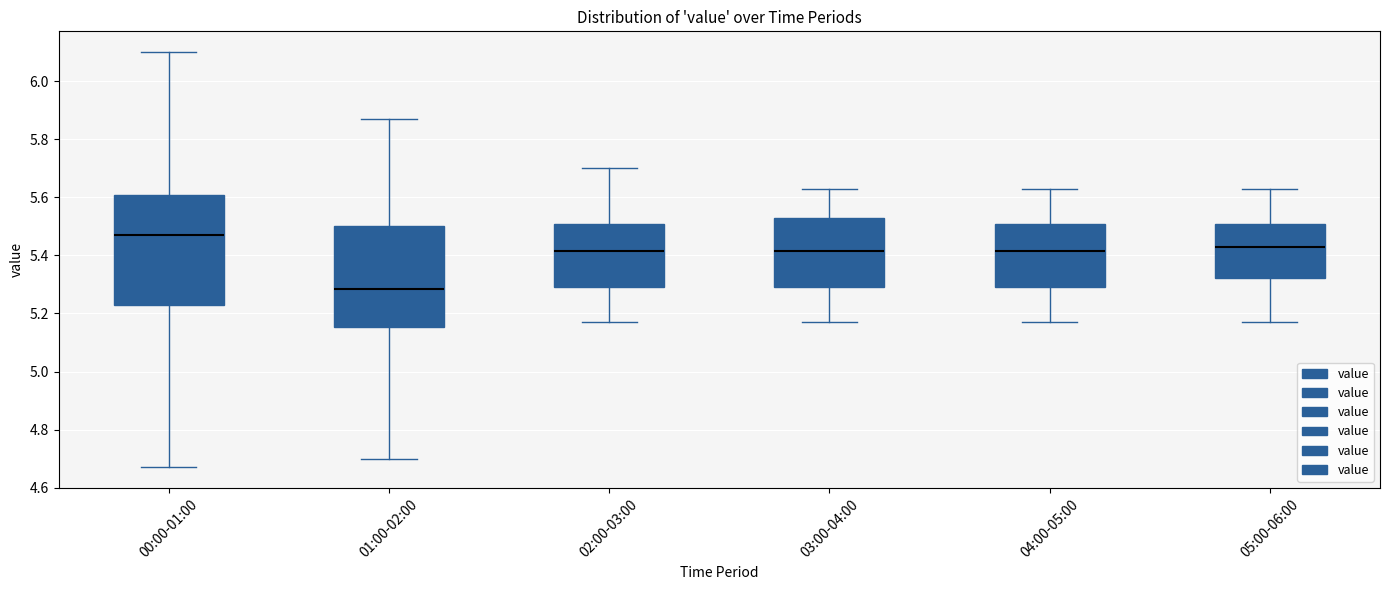

Reading left to right, read every box against the y-axis: the position of its median line, the range the box covers, and the ends of its whiskers. The values are not printed on the chart, so give them approximately, as read against the axis.

00:00-01:00: median 5.48, box 5.24 to 5.60, whiskers 4.68 to 6.10
01:00-02:00: median 5.28, box 5.16 to 5.50, whiskers 4.70 to 5.88
02:00-03:00: median 5.42, box 5.30 to 5.50, whiskers 5.18 to 5.70
03:00-04:00: median 5.42, box 5.30 to 5.54, whiskers 5.18 to 5.64
04:00-05:00: median 5.42, box 5.30 to 5.50, whiskers 5.18 to 5.64
05:00-06:00: median 5.44, box 5.32 to 5.50, whiskers 5.18 to 5.64